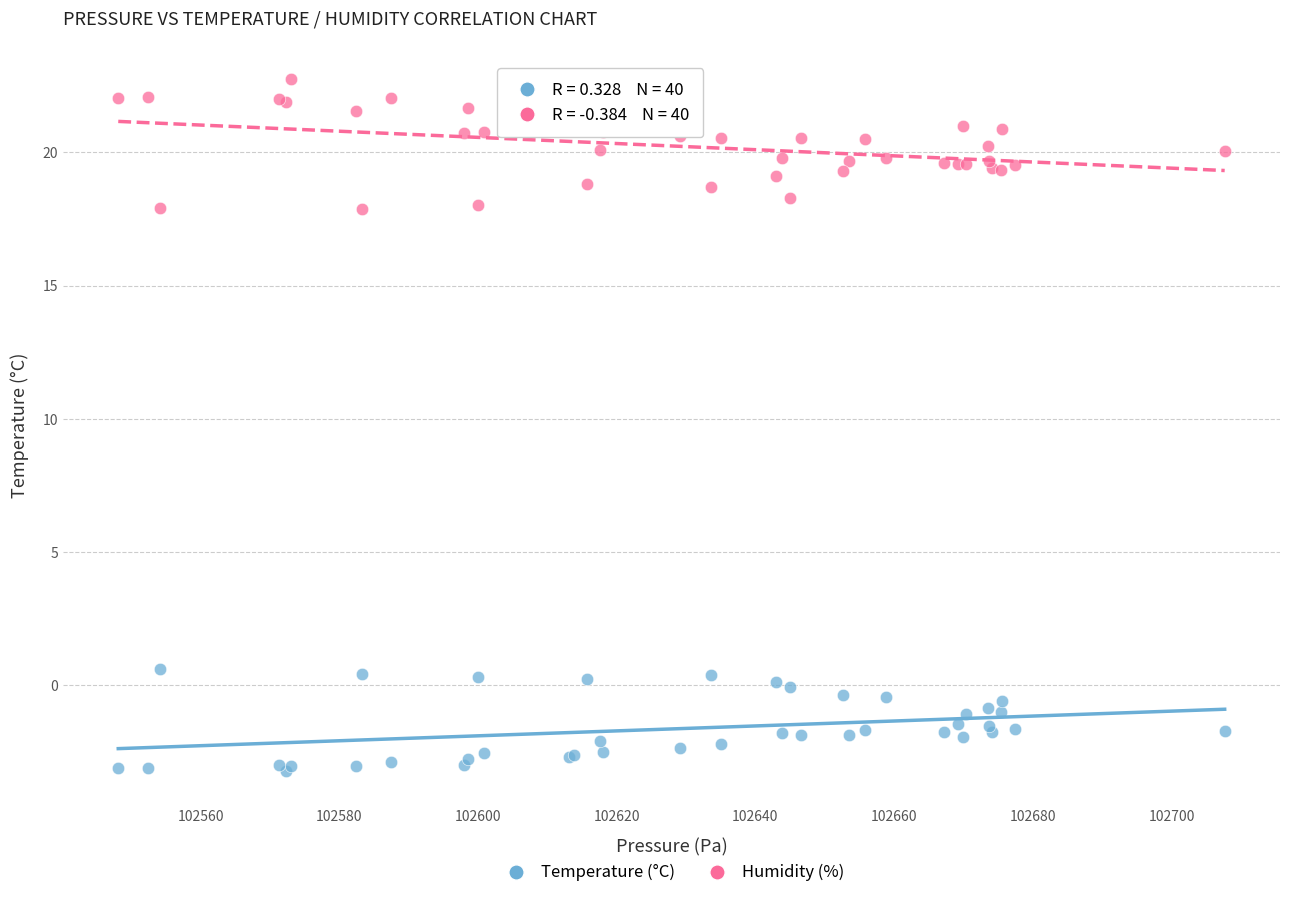

Which series reaches the minimum Y coordinate?

Temperature (°C)